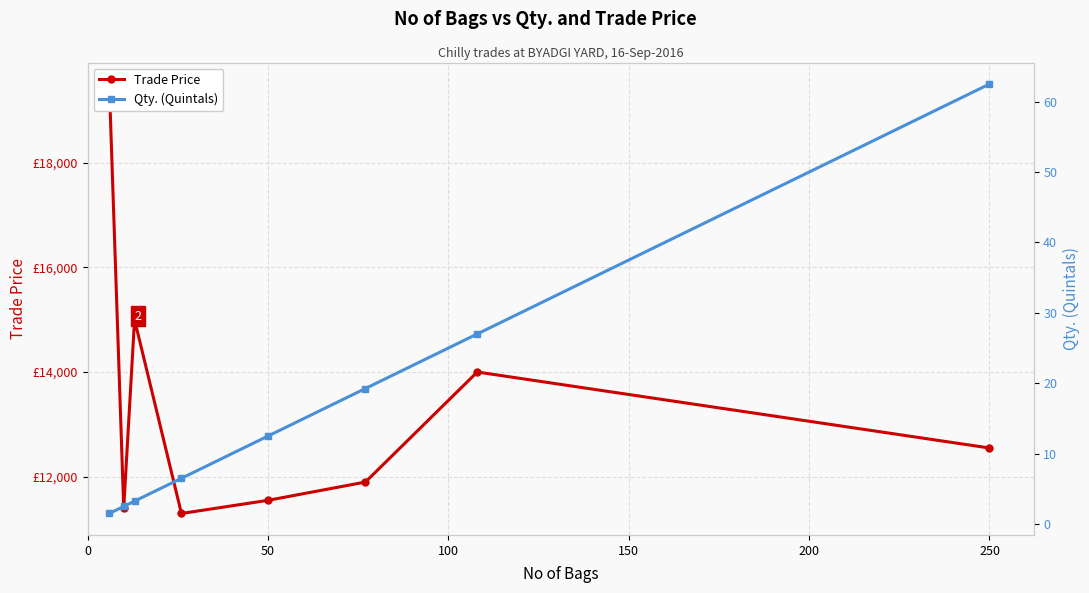

Count the number of categories in the chart.

8